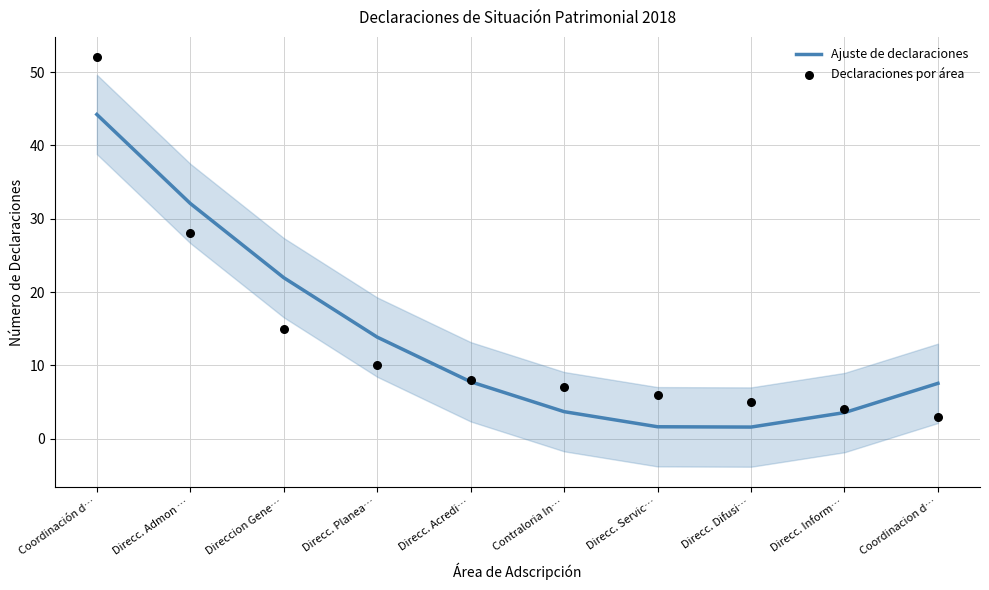

Which series contains the highest Y value?

Declaraciones por área